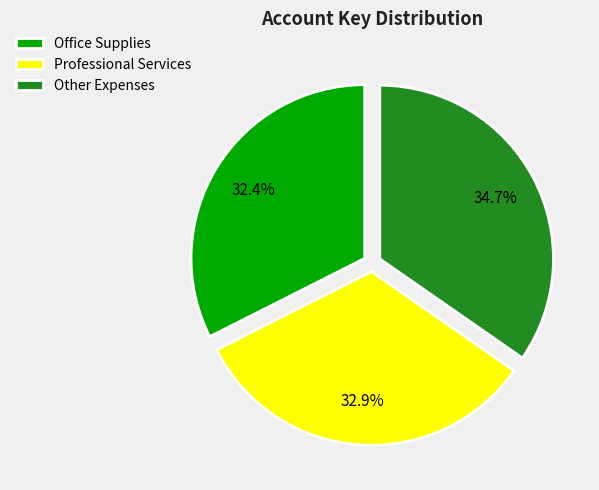

Combined, do Office Supplies and Professional Services account for over 50%?

Yes